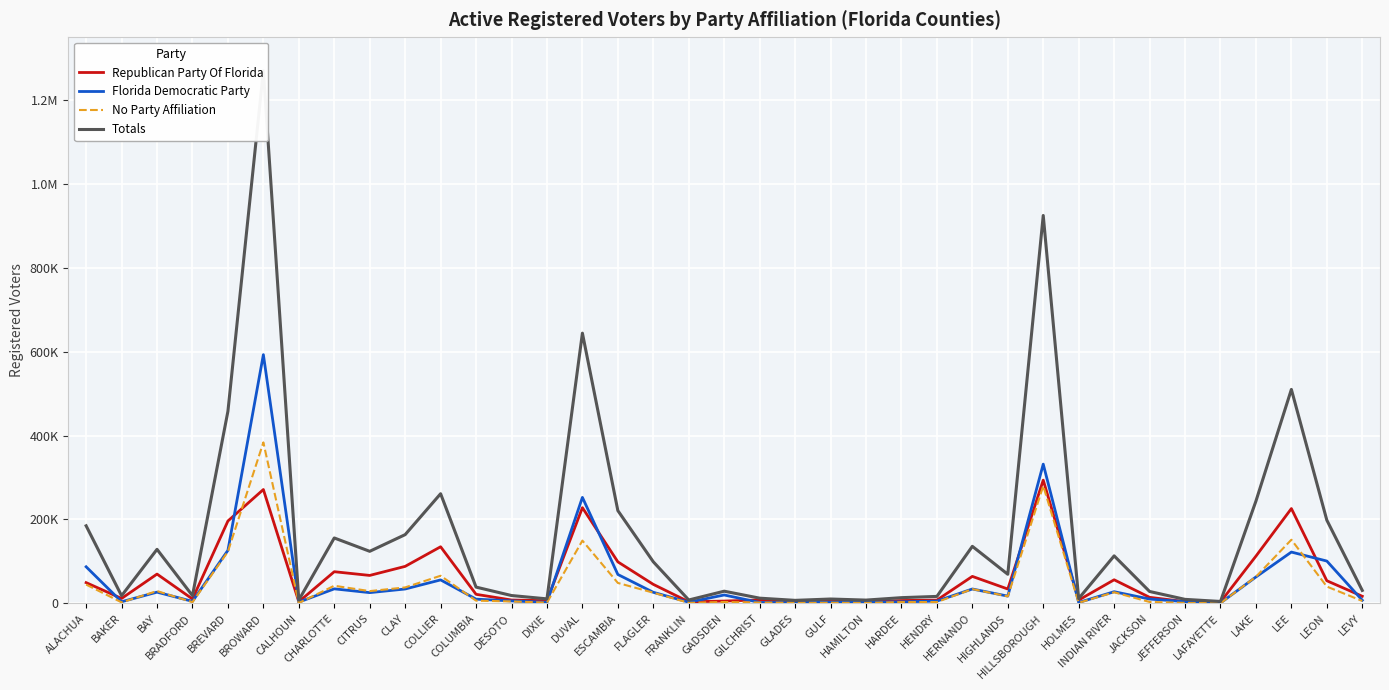

At which category is the sum across all series the highest?

BROWARD